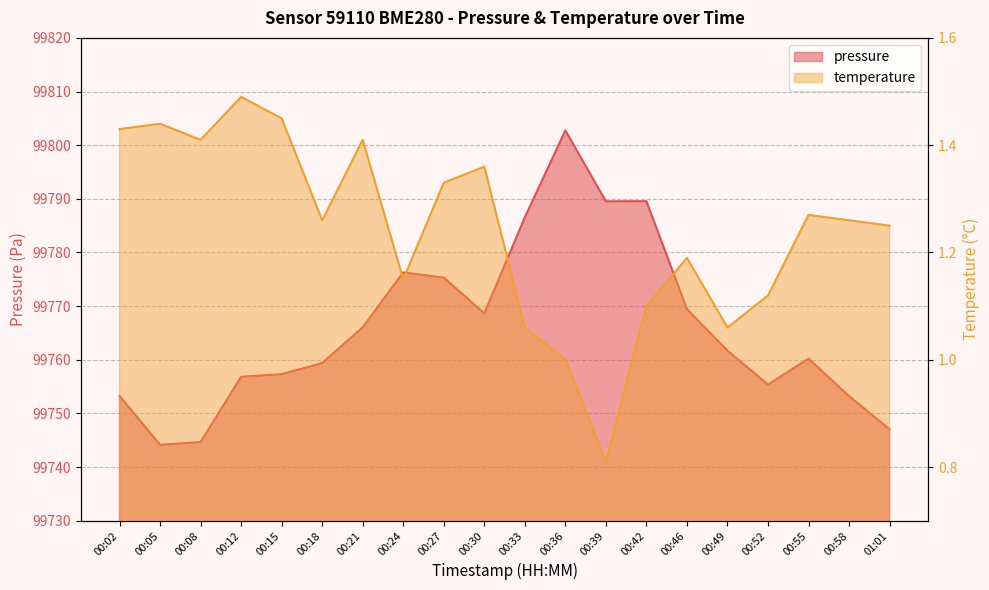

Reading left to right, extract all data points from this chart.

pressure: 99753.2	99744.2	99744.7	99756.8	99757.3	99759.4	99766.1	99776.3	99775.3	99768.7	99786.6	99802.8	99789.5	99789.6	99769.4	99761.7	99755.4	99760.2	99753.2	99747.0
temperature: 1.4	1.4	1.4	1.5	1.4	1.3	1.4	1.1	1.3	1.4	1.1	1.0	0.8	1.1	1.2	1.1	1.1	1.3	1.3	1.2